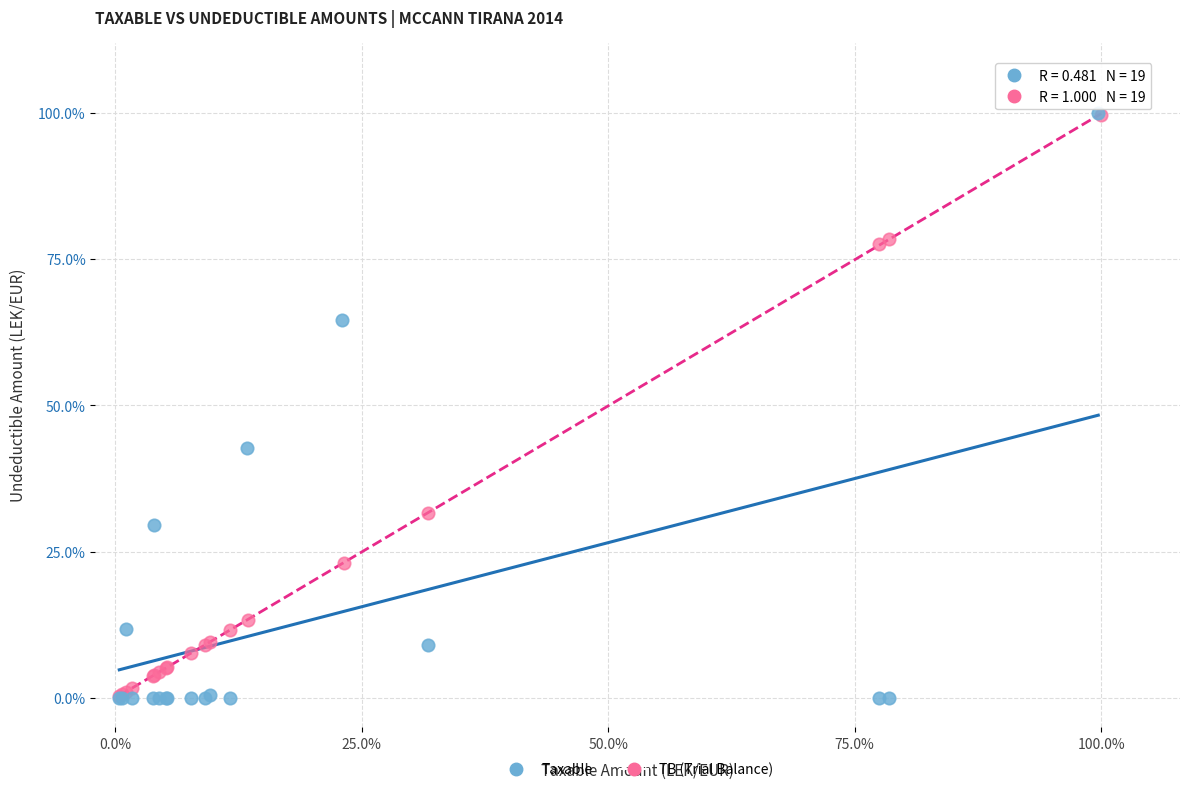

What are all the series names shown in the legend?

Taxable, TB (Trial Balance)